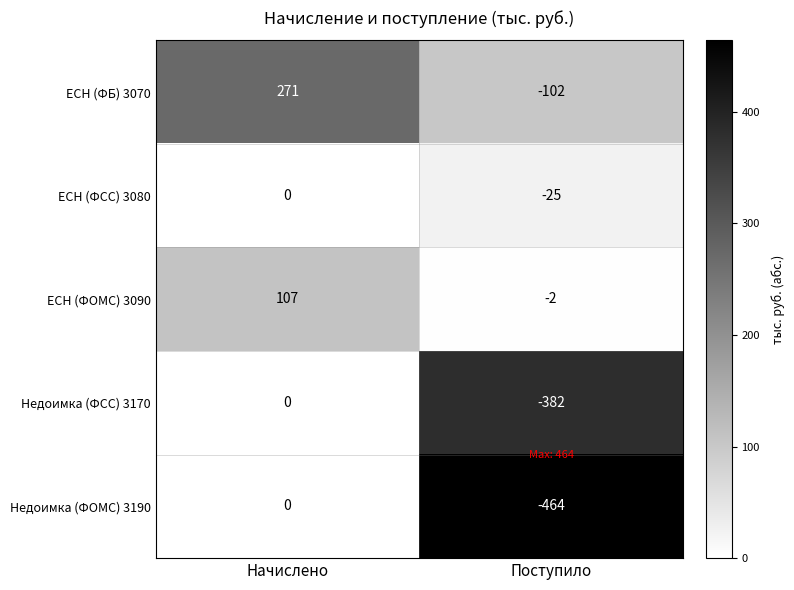

Reading left to right, transcribe all the data shown in this chart.

ЕСН (ФБ) 3070: Начислено=271	Поступило=-102
ЕСН (ФСС) 3080: Начислено=0	Поступило=-25
ЕСН (ФОМС) 3090: Начислено=107	Поступило=-2
Недоимка (ФСС) 3170: Начислено=0	Поступило=-382
Недоимка (ФОМС) 3190: Начислено=0	Поступило=-464